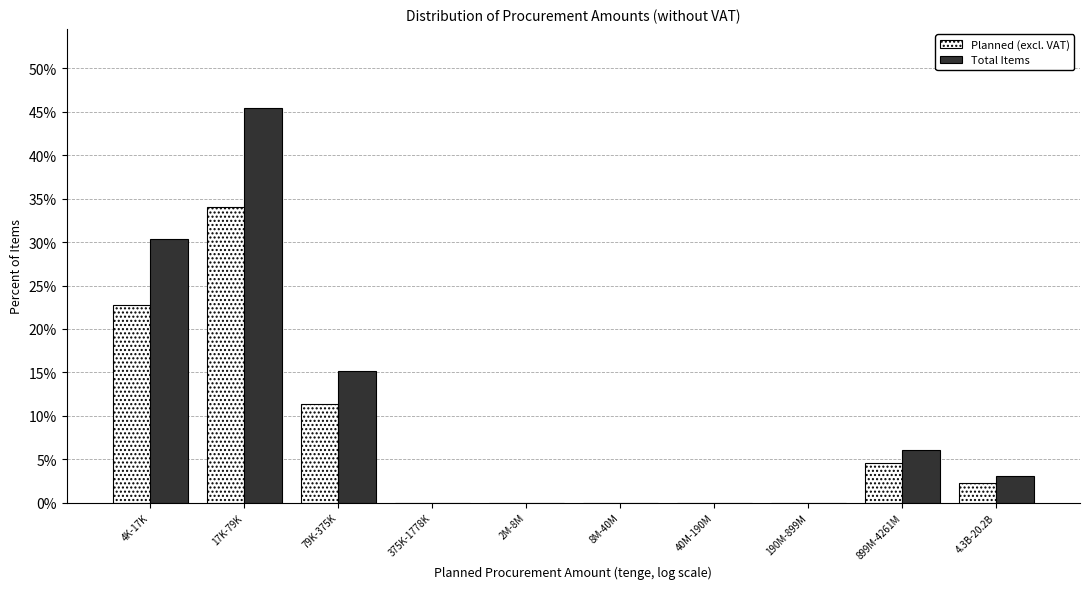

Reading left to right, extract all data points from this chart.

Planned (excl. VAT): 4K-17K=22.7	17K-79K=34.1	79K-375K=11.4	375K-1778K=0.0	2M-8M=0.0	8M-40M=0.0	40M-190M=0.0	190M-899M=0.0	899M-4261M=4.5	4.3B-20.2B=2.3
Total Items: 4K-17K=30.3	17K-79K=45.5	79K-375K=15.2	375K-1778K=0.0	2M-8M=0.0	8M-40M=0.0	40M-190M=0.0	190M-899M=0.0	899M-4261M=6.1	4.3B-20.2B=3.0